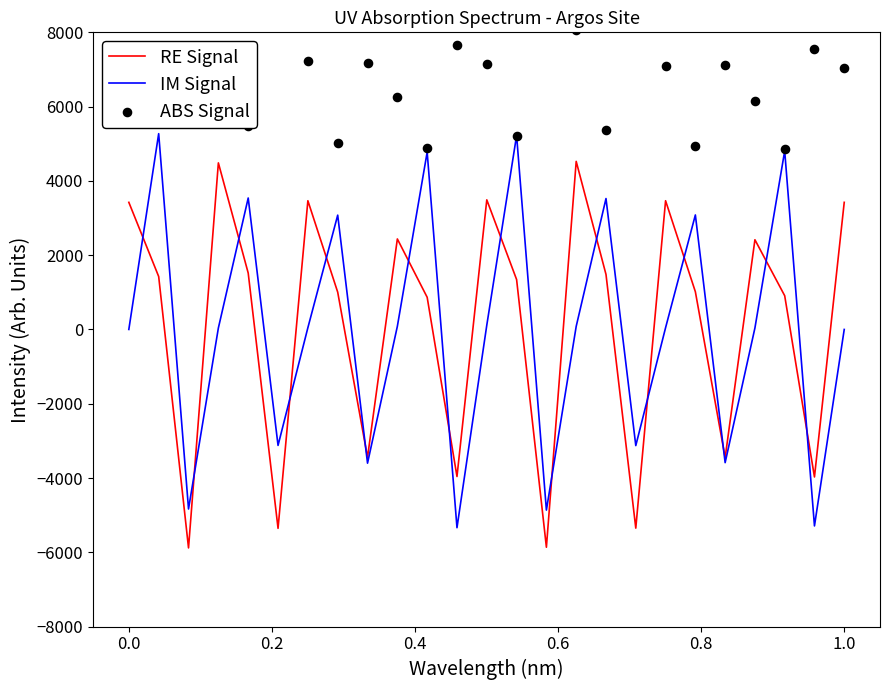

Which series has the widest spread of Y values?

ABS Signal